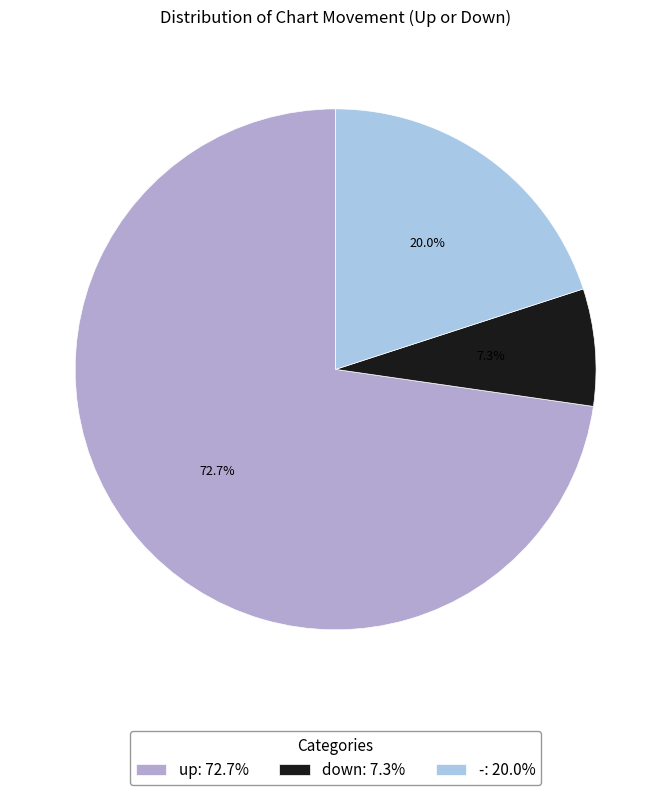

True or false: down accounts for 7% of the total.

True